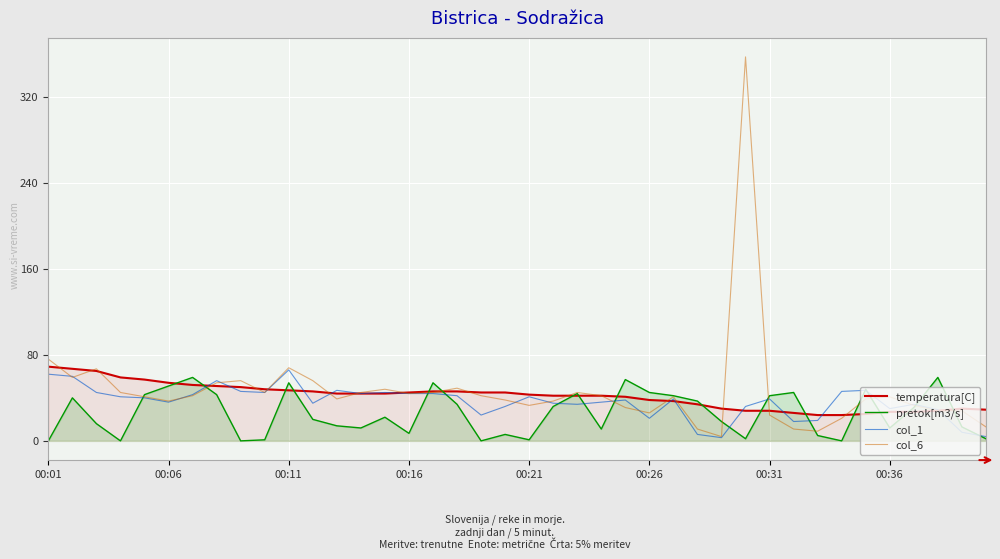

What is the difference between the maximum and minimum values in the col_1 series?

63